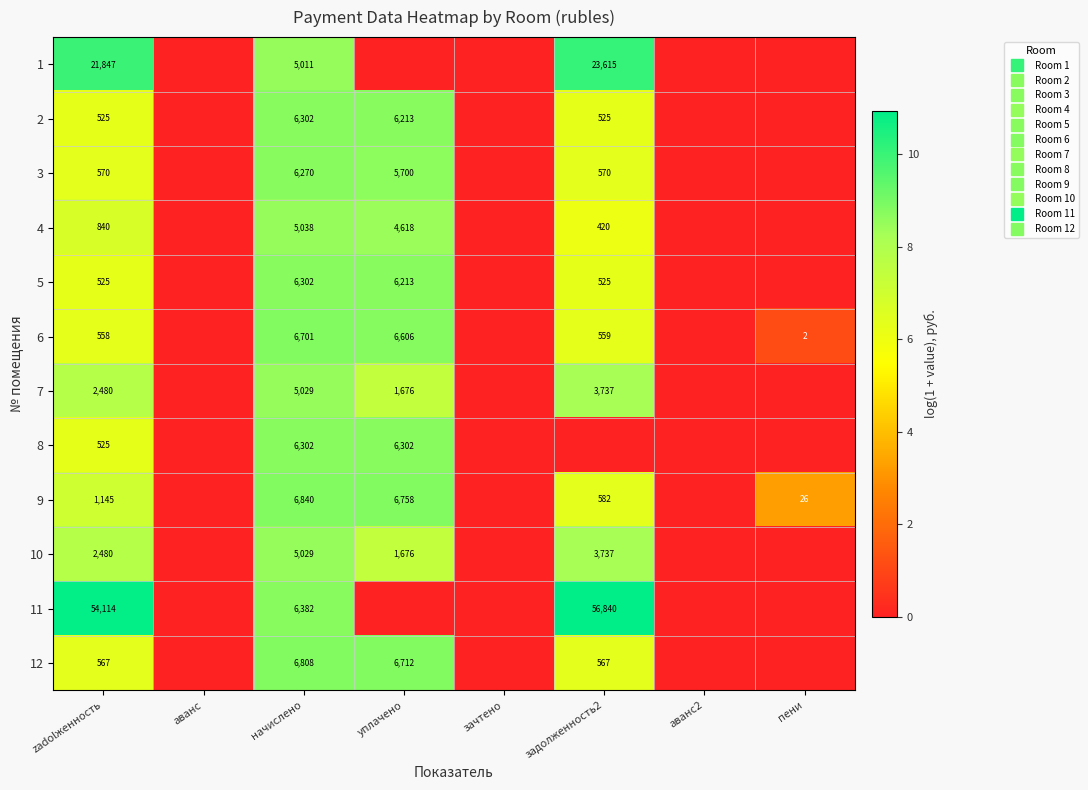

The value of 4 at аванс2 is 5.1. True or false?

False